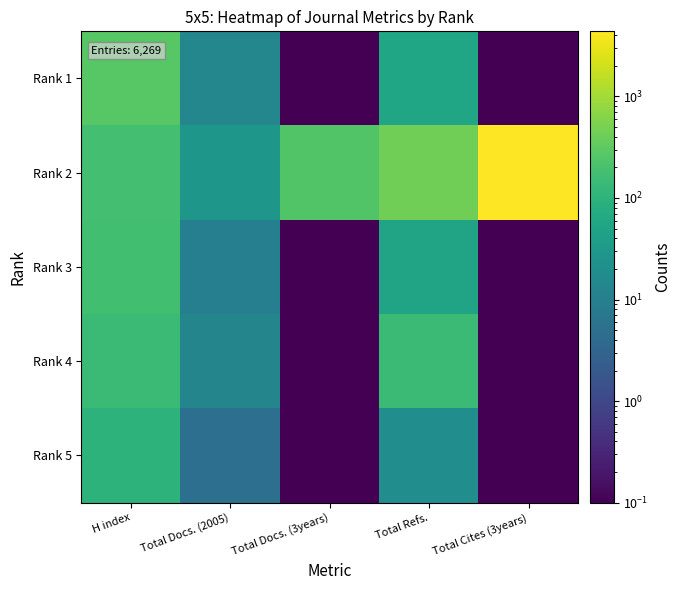

Which category has the lowest value across all series?

Total Docs. (3years)